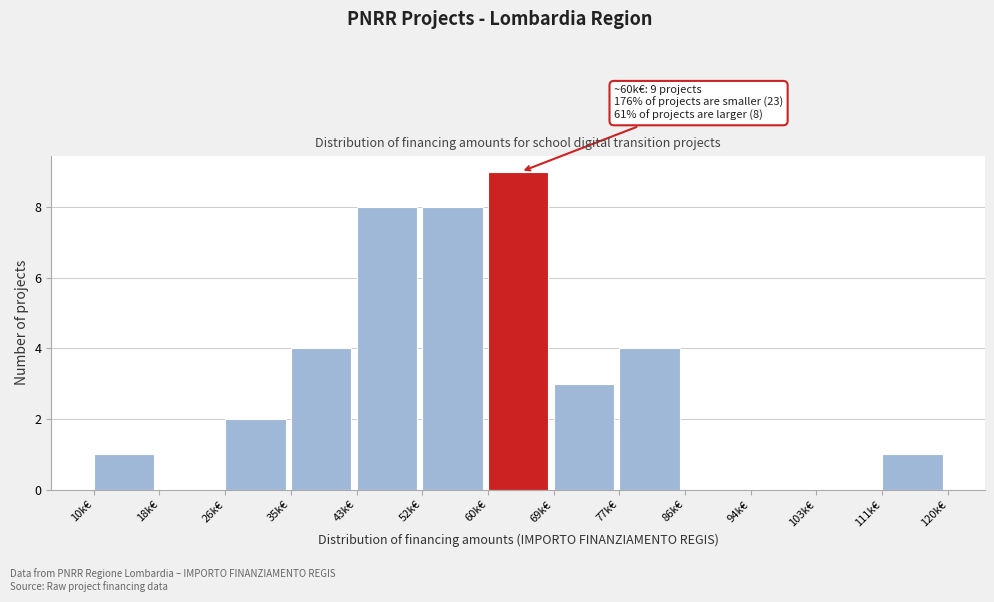

Reading left to right, extract all data points from this chart.

10k€=1	18k€=0	26k€=2	35k€=4	43k€=8	52k€=8	60k€=9	69k€=3	77k€=4	86k€=0	94k€=0	103k€=0	111k€=1